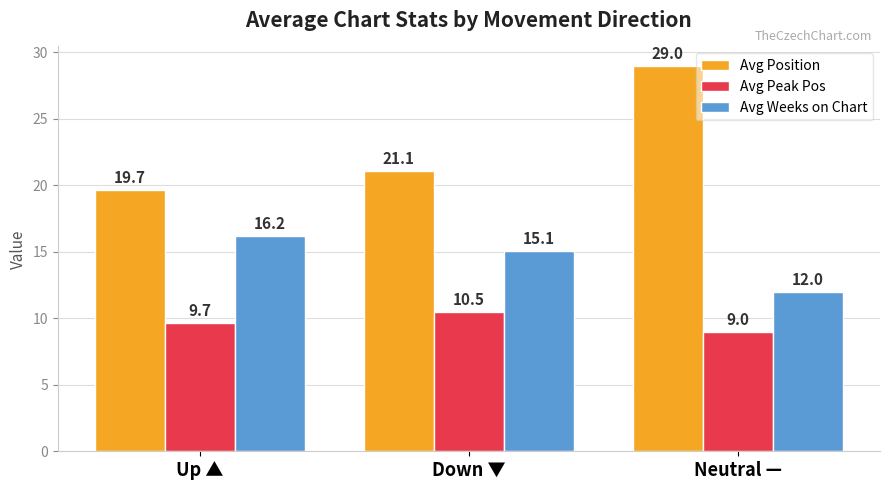

What is the difference between the Avg Weeks on Chart values at Up ▲ and Down ▼?

1.2